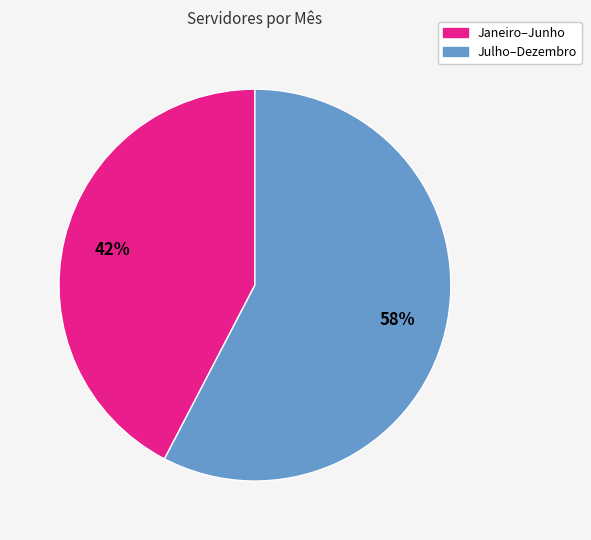

Is there any slice that represents more than half of the pie?

Yes